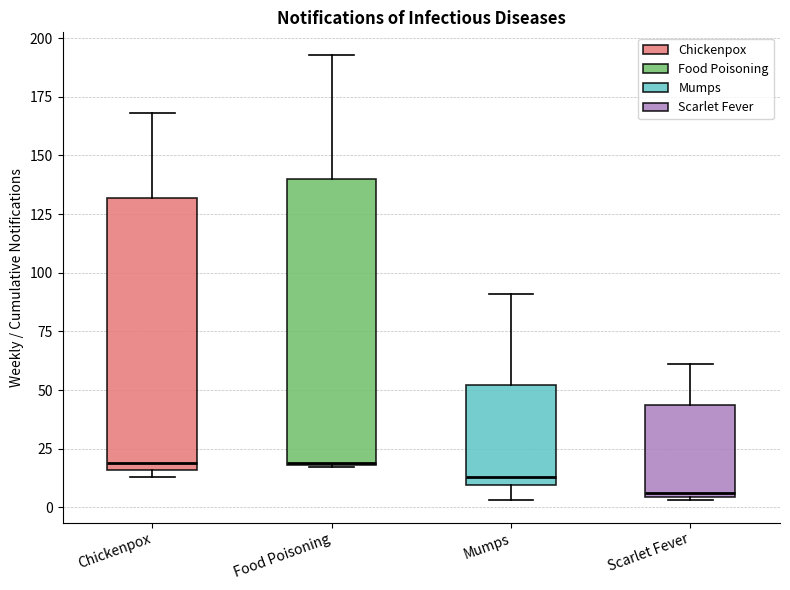

Which box is the tallest, from its lower edge to its upper edge?

Food Poisoning